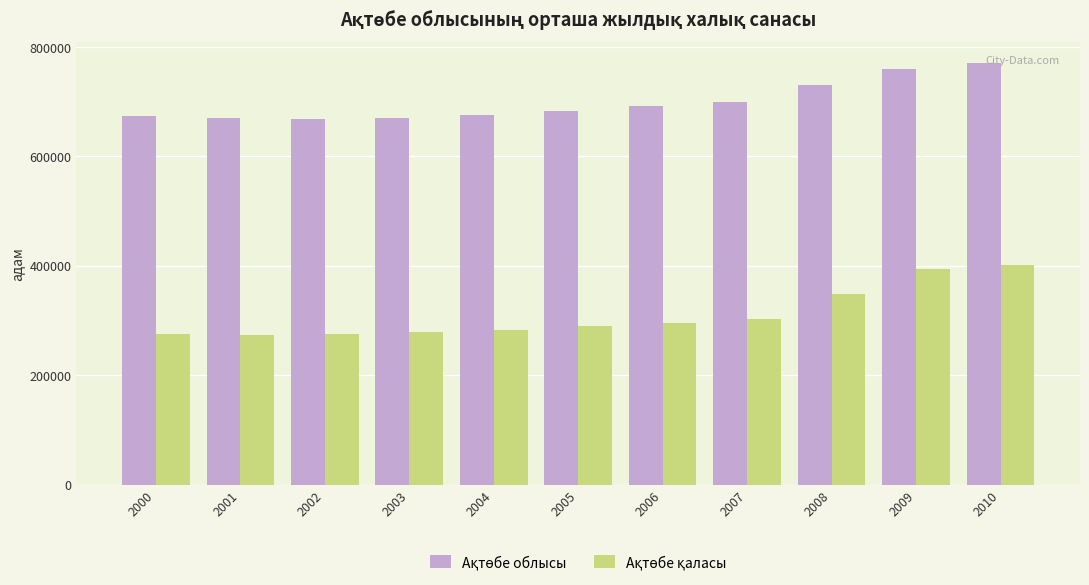

At how many categories does at least one series exceed 365590?

11